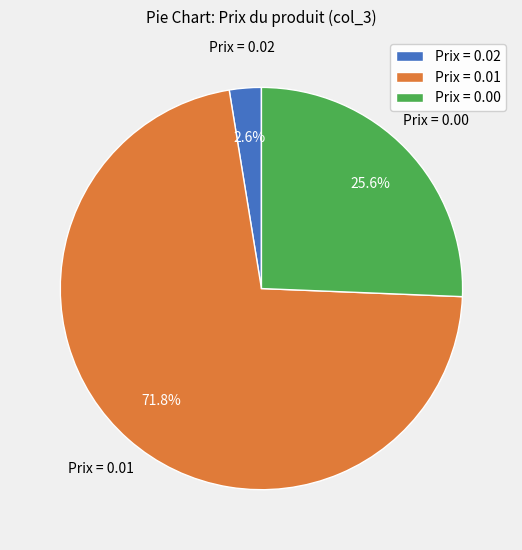

What percentage is NOT represented by Prix = 0.02?

97.4%